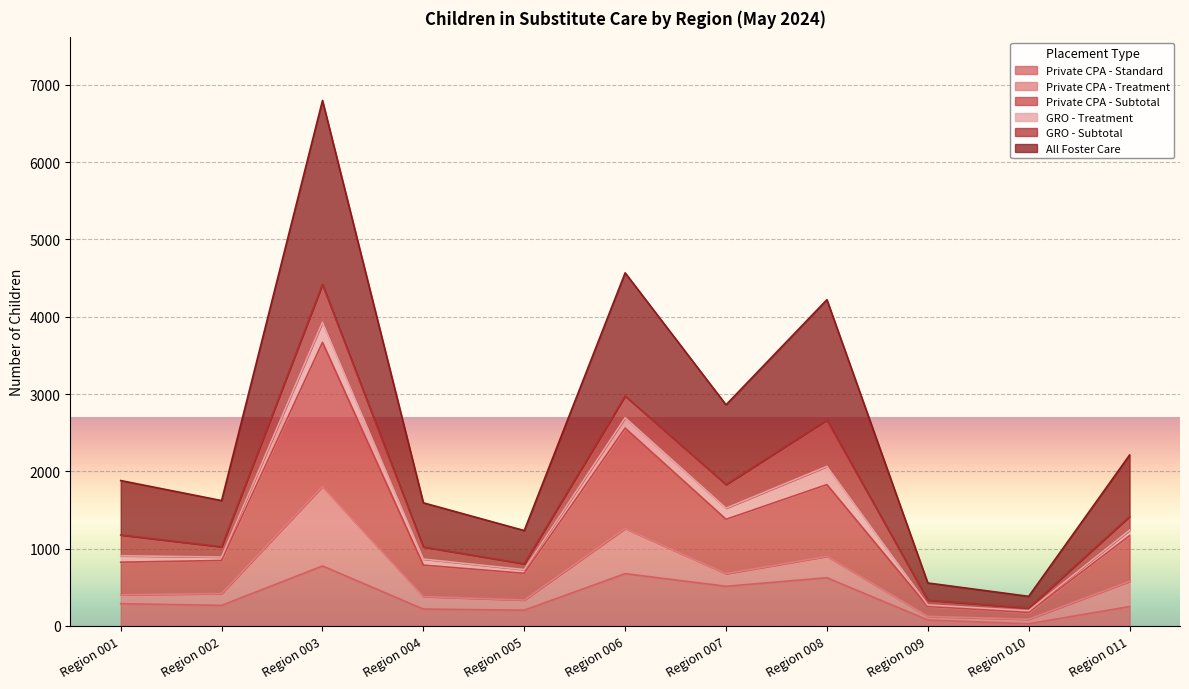

What is the maximum value for Private CPA - Standard?

776